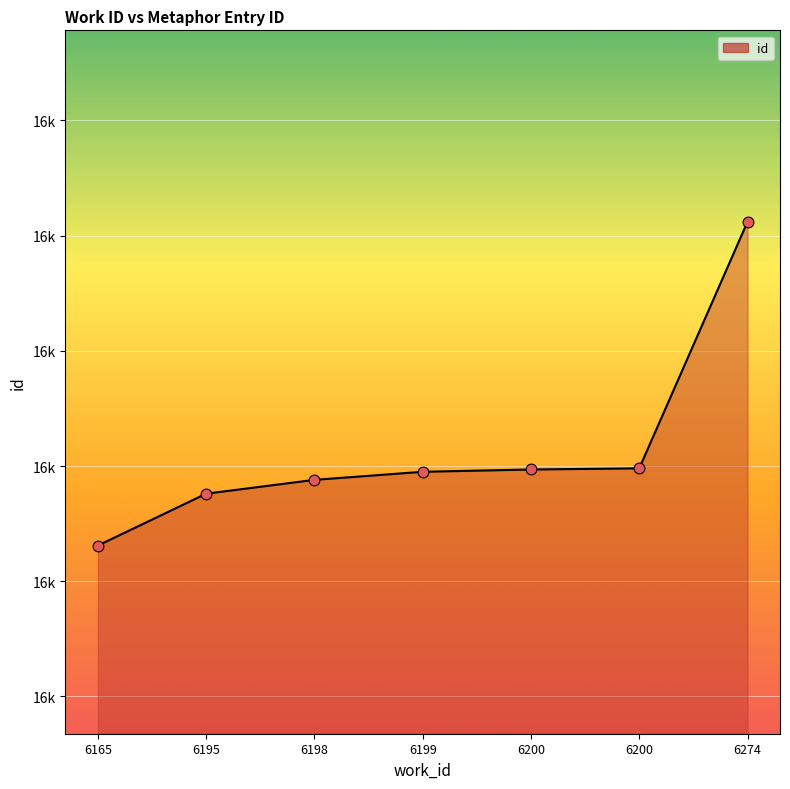

What is the change in value from 6199 to 6200?

+3